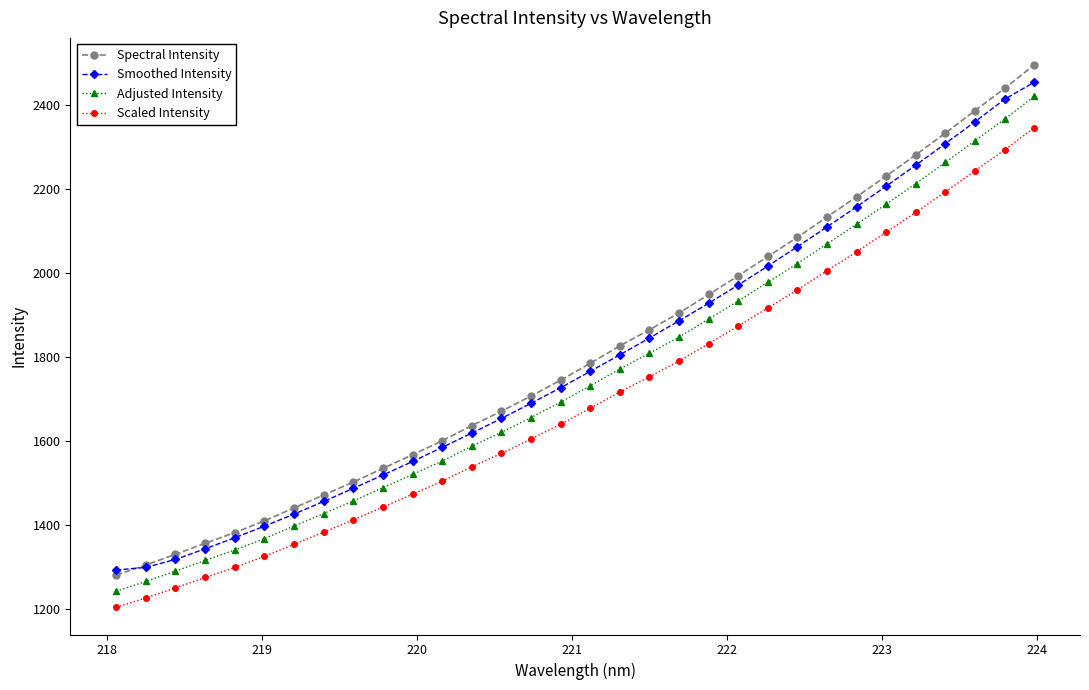

True or false: Scaled Intensity and Spectral Intensity cross at least once.

False